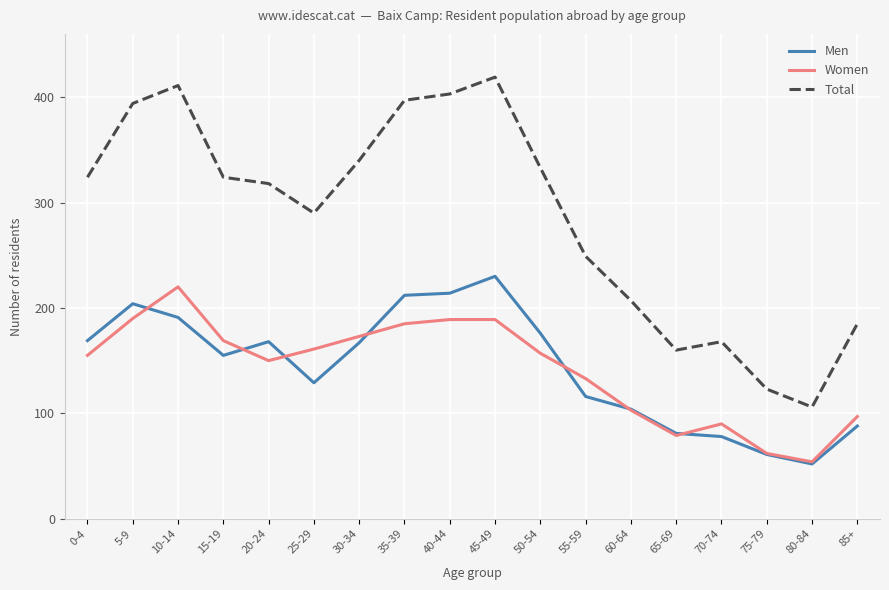

List the series in order of their peak value, lowest first.

Women, Men, Total